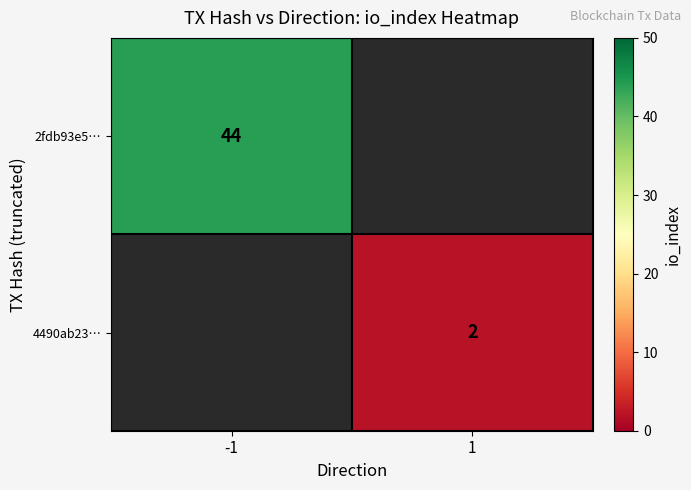

At how many categories does at least one series exceed 2?

1